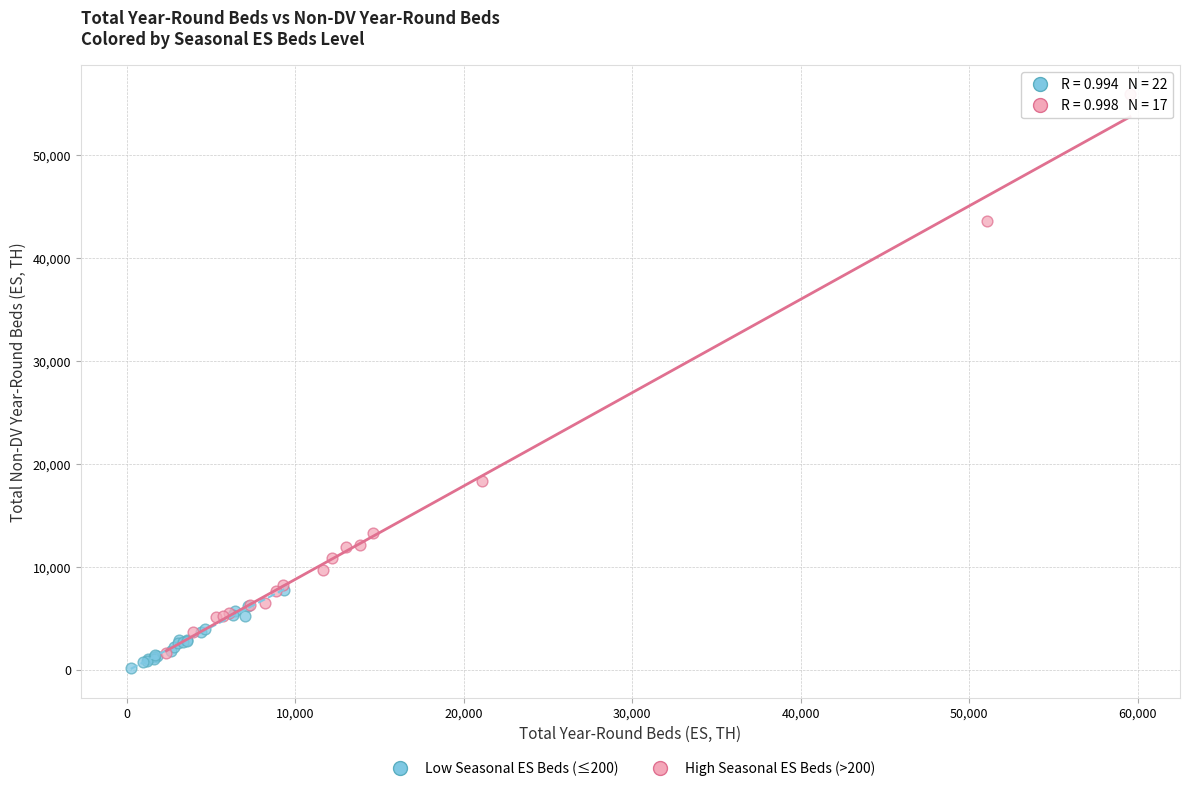

Which series reaches the maximum Y coordinate?

High Seasonal ES Beds (>200)